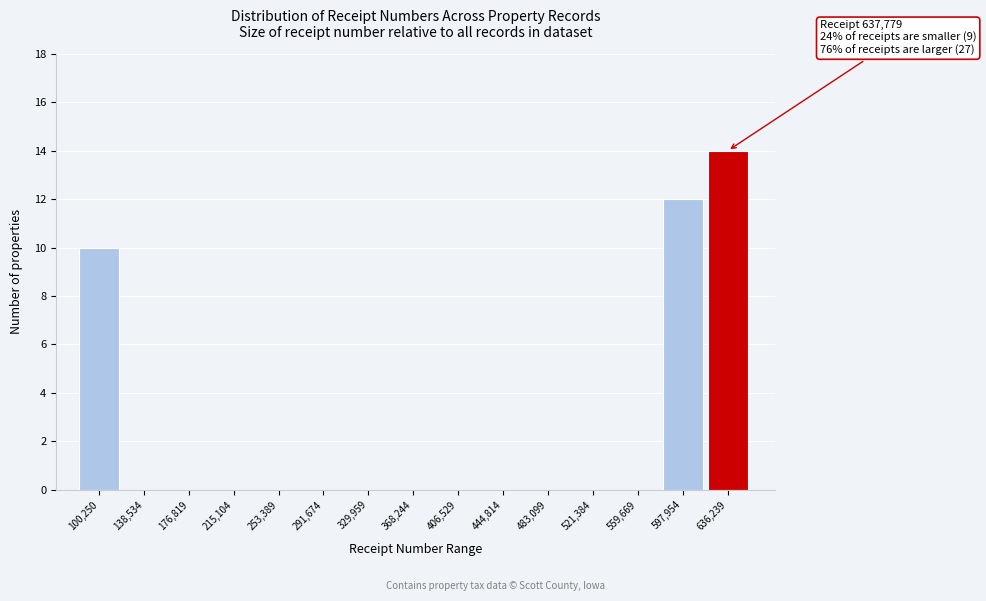

Reading right to left, list all the values displayed in this chart.

636,239=14	597,954=12	559,669=0	521,384=0	483,099=0	444,814=0	406,529=0	368,244=0	329,959=0	291,674=0	253,389=0	215,104=0	176,819=0	138,534=0	100,250=10